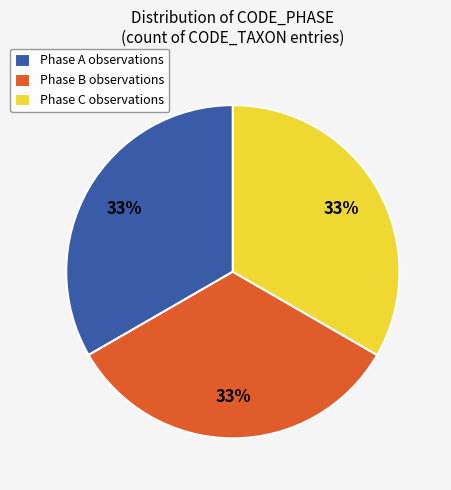

To the nearest percent, what is the combined percentage of Phase A observations and Phase C observations?

67%